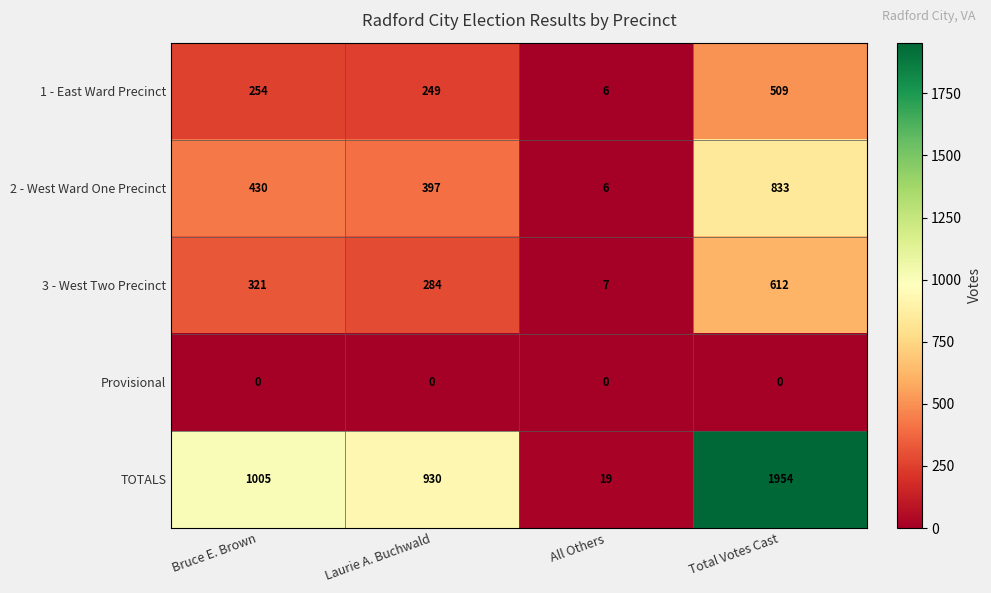

Rank the series by their maximum value, from lowest to highest.

Provisional, 1 - East Ward Precinct, 3 - West Two Precinct, 2 - West Ward One Precinct, TOTALS